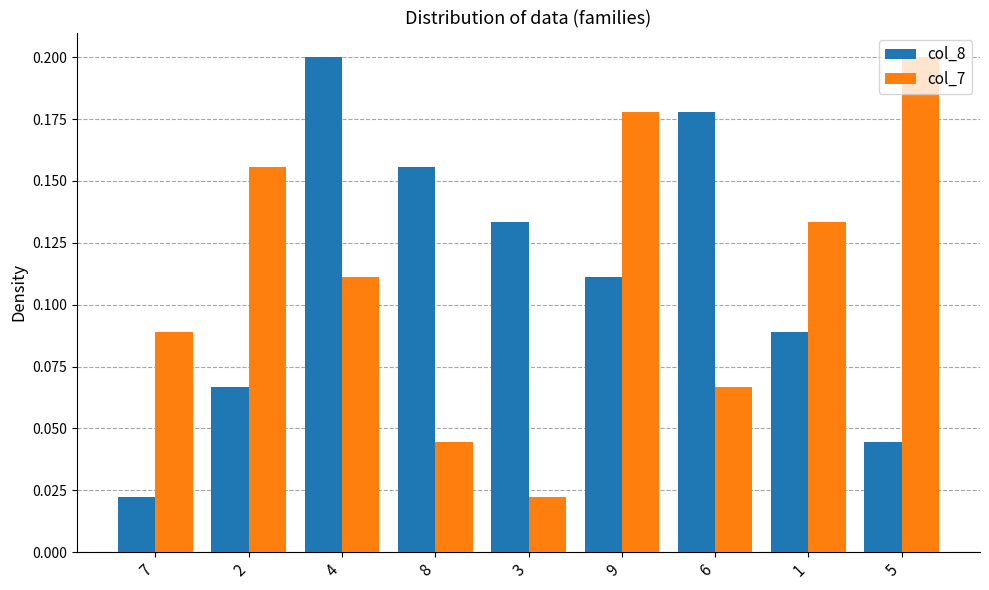

Is the value of col_7 at 5 greater than the value of col_8 at 6?

Yes